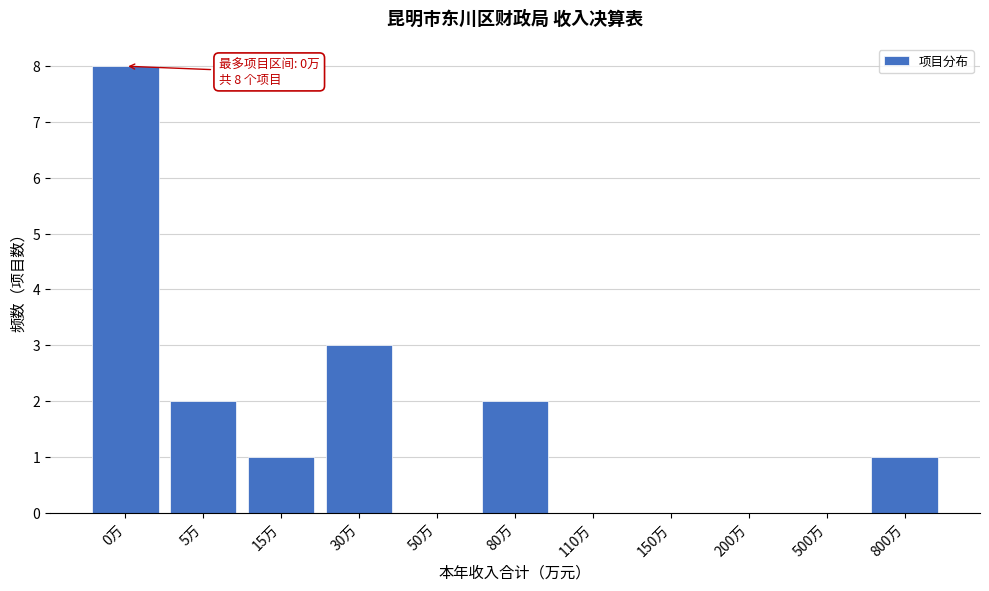

Reading left to right, extract all data points from this chart.

0万=8	5万=2	15万=1	30万=3	50万=0	80万=2	110万=0	150万=0	200万=0	500万=0	800万=1